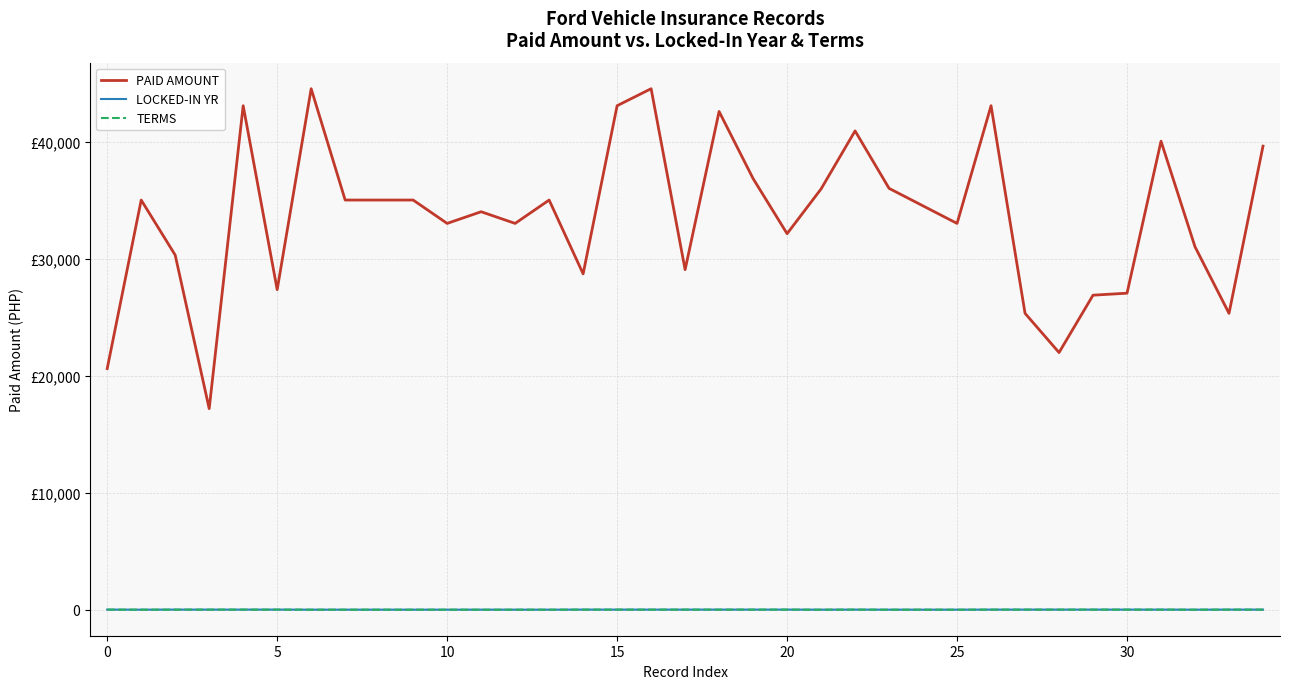

Does the chart have visible grid lines?

Yes